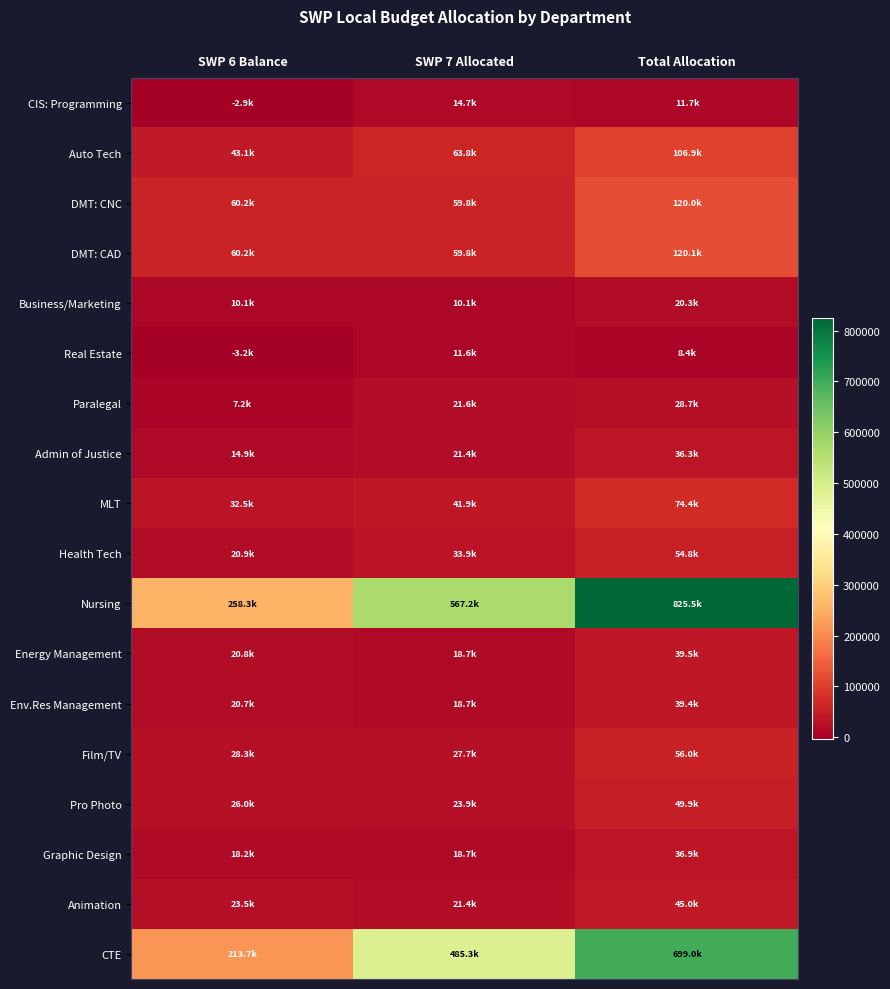

Reading left to right, list all the values displayed in this chart.

CIS: Programming: SWP 6 Balance=-2946.2	SWP 7 Allocated=14681.7	Total Allocation=11735.5
Auto Tech: SWP 6 Balance=43086.9	SWP 7 Allocated=63768.1	Total Allocation=106855.0
DMT: CNC: SWP 6 Balance=60153.9	SWP 7 Allocated=59839.0	Total Allocation=119992.9
DMT: CAD: SWP 6 Balance=60216.0	SWP 7 Allocated=59839.0	Total Allocation=120055.0
Business/Marketing: SWP 6 Balance=10140.0	SWP 7 Allocated=10140.0	Total Allocation=20280.0
Real Estate: SWP 6 Balance=-3198.4	SWP 7 Allocated=11648.0	Total Allocation=8449.6
Paralegal: SWP 6 Balance=7154.0	SWP 7 Allocated=21580.0	Total Allocation=28734.0
Admin of Justice: SWP 6 Balance=14878.5	SWP 7 Allocated=21430.0	Total Allocation=36308.5
MLT: SWP 6 Balance=32524.4	SWP 7 Allocated=41860.0	Total Allocation=74384.4
Health Tech: SWP 6 Balance=20923.6	SWP 7 Allocated=33852.0	Total Allocation=54775.6
Nursing: SWP 6 Balance=258332.0	SWP 7 Allocated=567190.0	Total Allocation=825522.0
Energy Management: SWP 6 Balance=20800.0	SWP 7 Allocated=18720.0	Total Allocation=39520.0
Env.Res Management: SWP 6 Balance=20697.9	SWP 7 Allocated=18720.0	Total Allocation=39417.9
Film/TV: SWP 6 Balance=28279.6	SWP 7 Allocated=27742.0	Total Allocation=56021.6
Pro Photo: SWP 6 Balance=26000.0	SWP 7 Allocated=23920.0	Total Allocation=49920.0
Graphic Design: SWP 6 Balance=18190.0	SWP 7 Allocated=18720.0	Total Allocation=36910.0
Animation: SWP 6 Balance=23530.0	SWP 7 Allocated=21450.0	Total Allocation=44980.0
CTE: SWP 6 Balance=213743.1	SWP 7 Allocated=485292.8	Total Allocation=699035.9